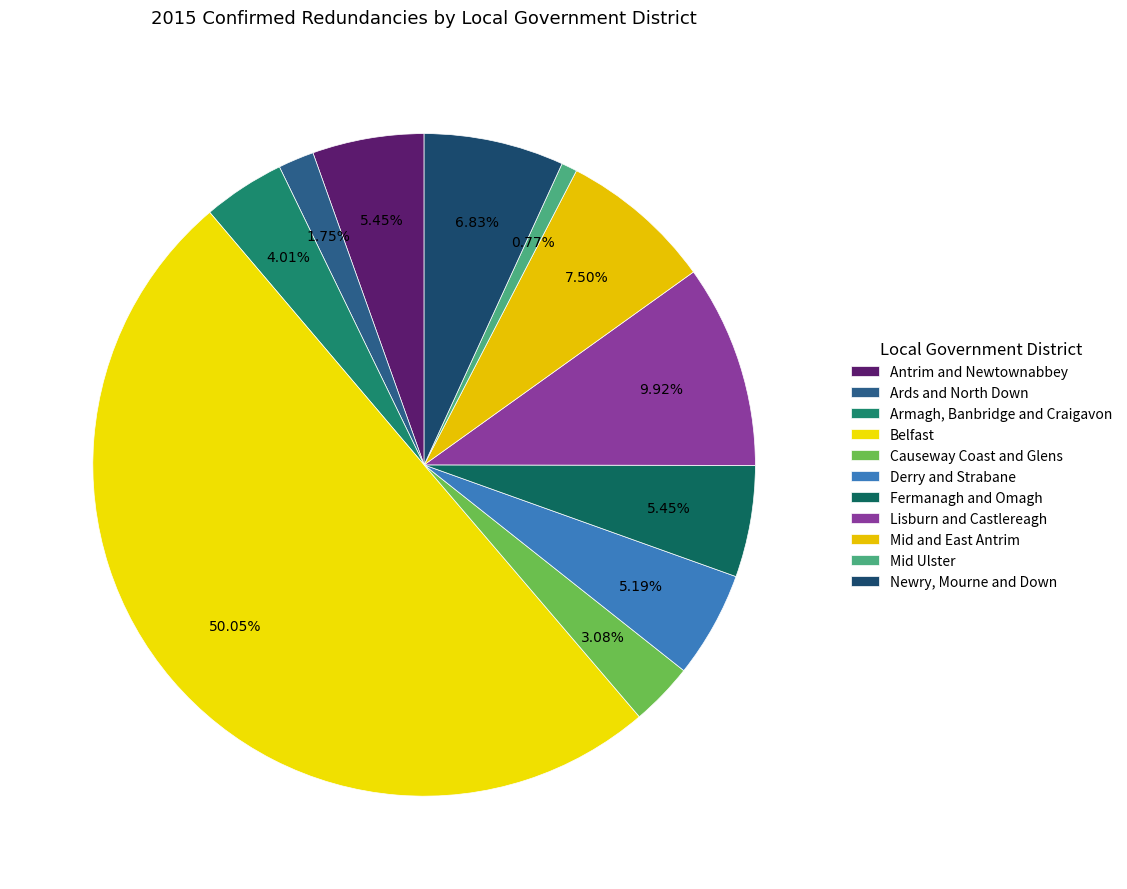

Rank the categories by value from highest to lowest.

Belfast, Lisburn and Castlereagh, Mid and East Antrim, Newry, Mourne and Down, Antrim and Newtownabbey, Fermanagh and Omagh, Derry and Strabane, Armagh, Banbridge and Craigavon, Causeway Coast and Glens, Ards and North Down, Mid Ulster